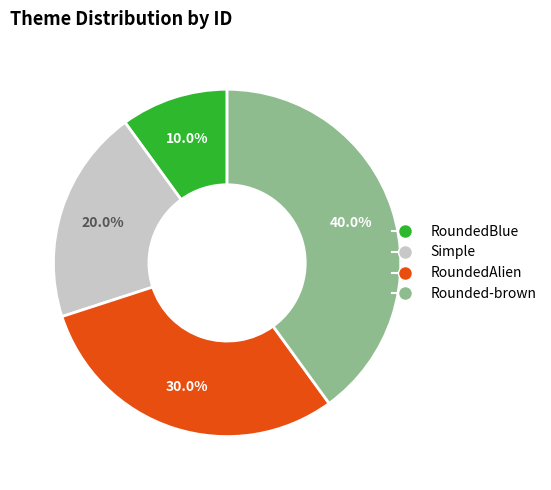

How many segments does this pie chart have?

4